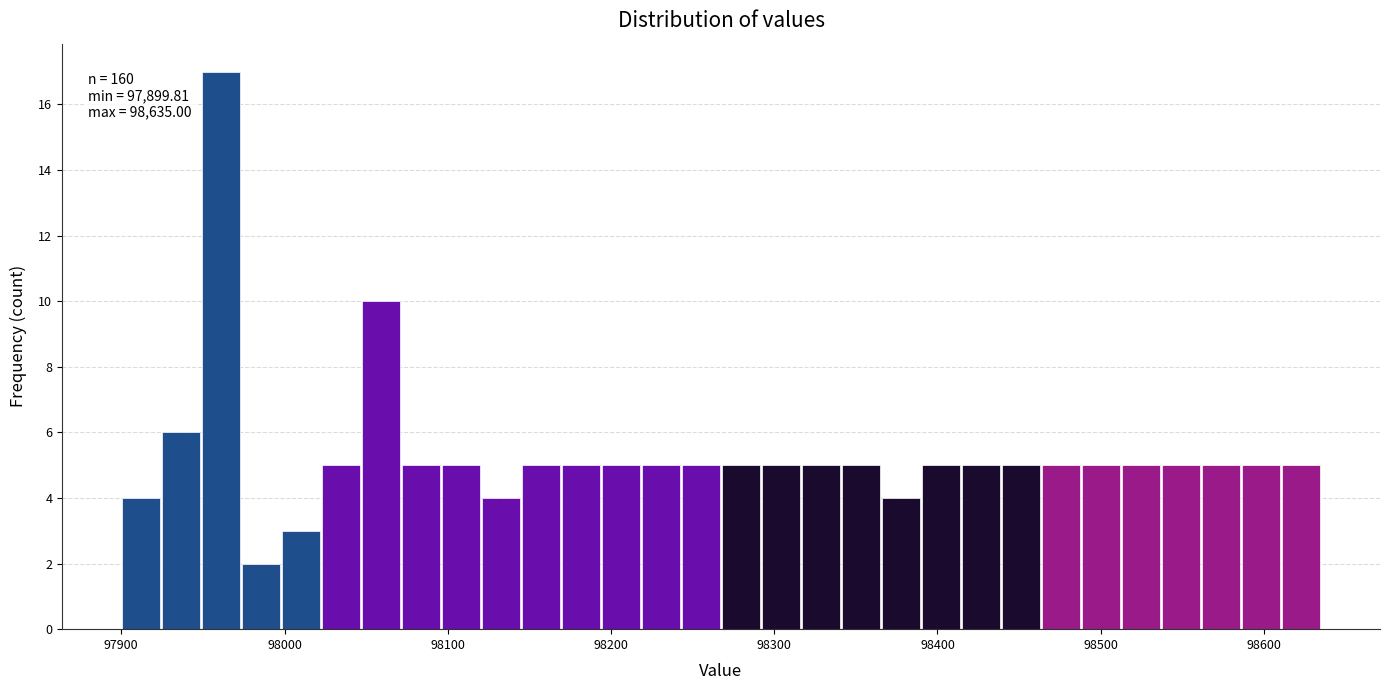

Around what value on the x-axis is the tallest bar? Give the approximate position of its centre, as read against the axis.

97960